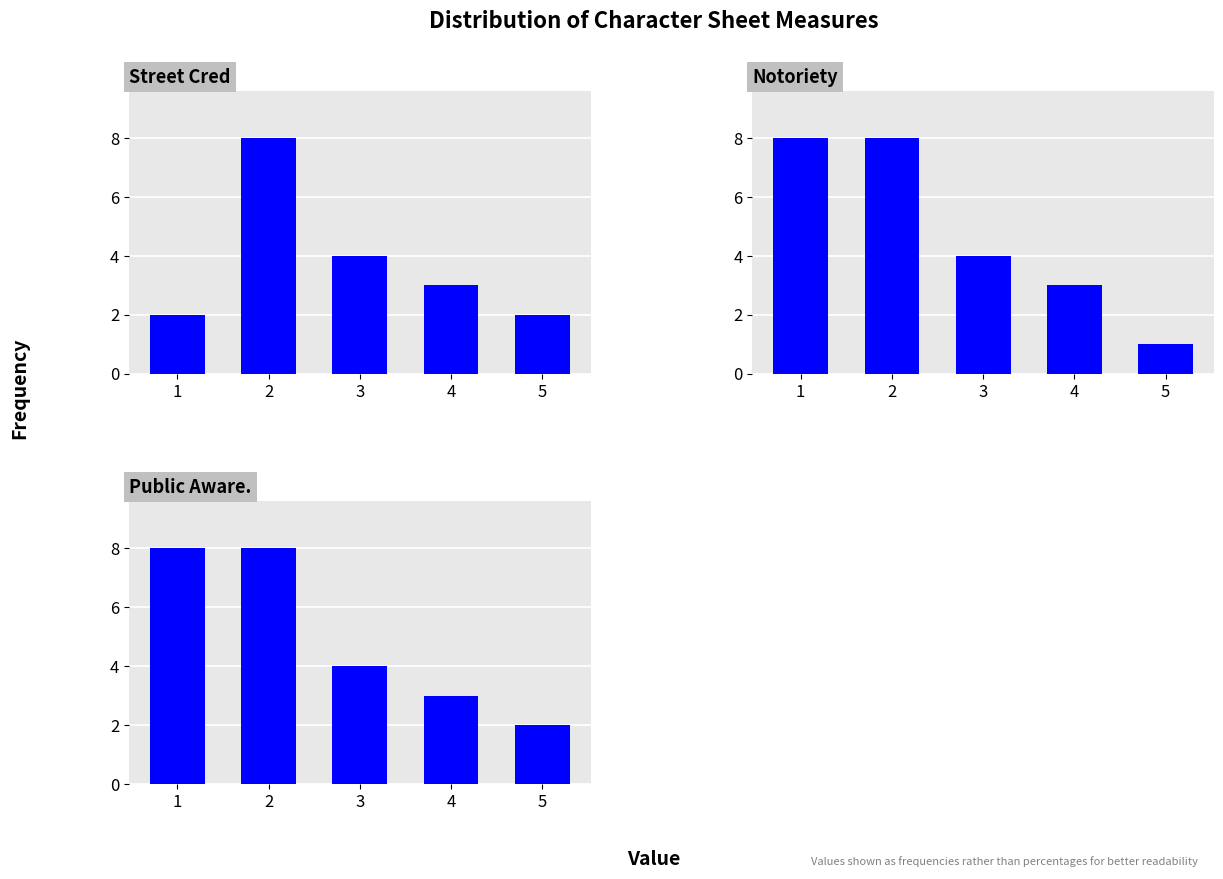

Between 1 and 3, which series saw the biggest shift?

Notoriety